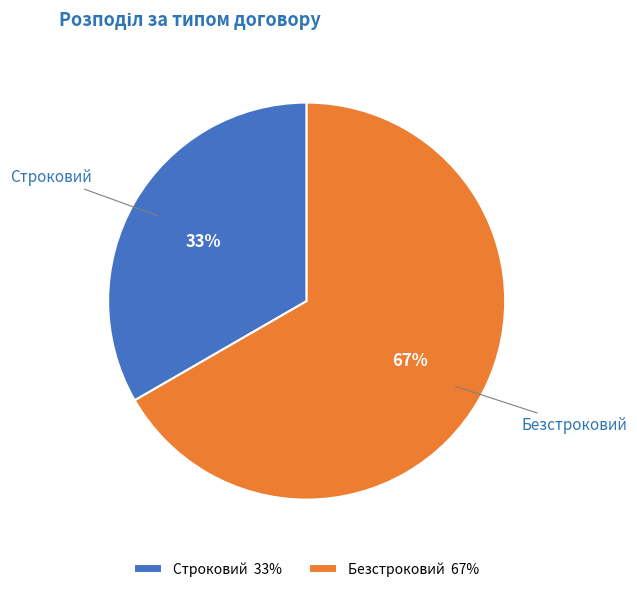

Rank the categories by value from highest to lowest.

Безстроковий, Строковий